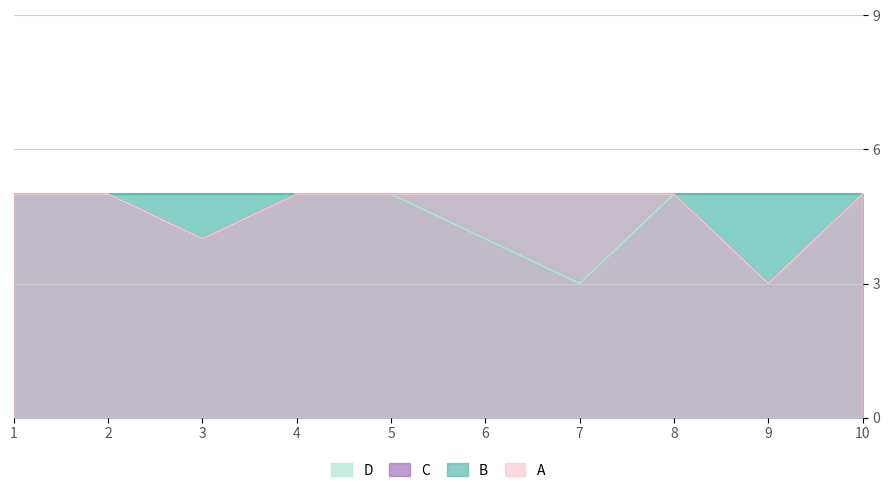

What is the average value of the A series?

5